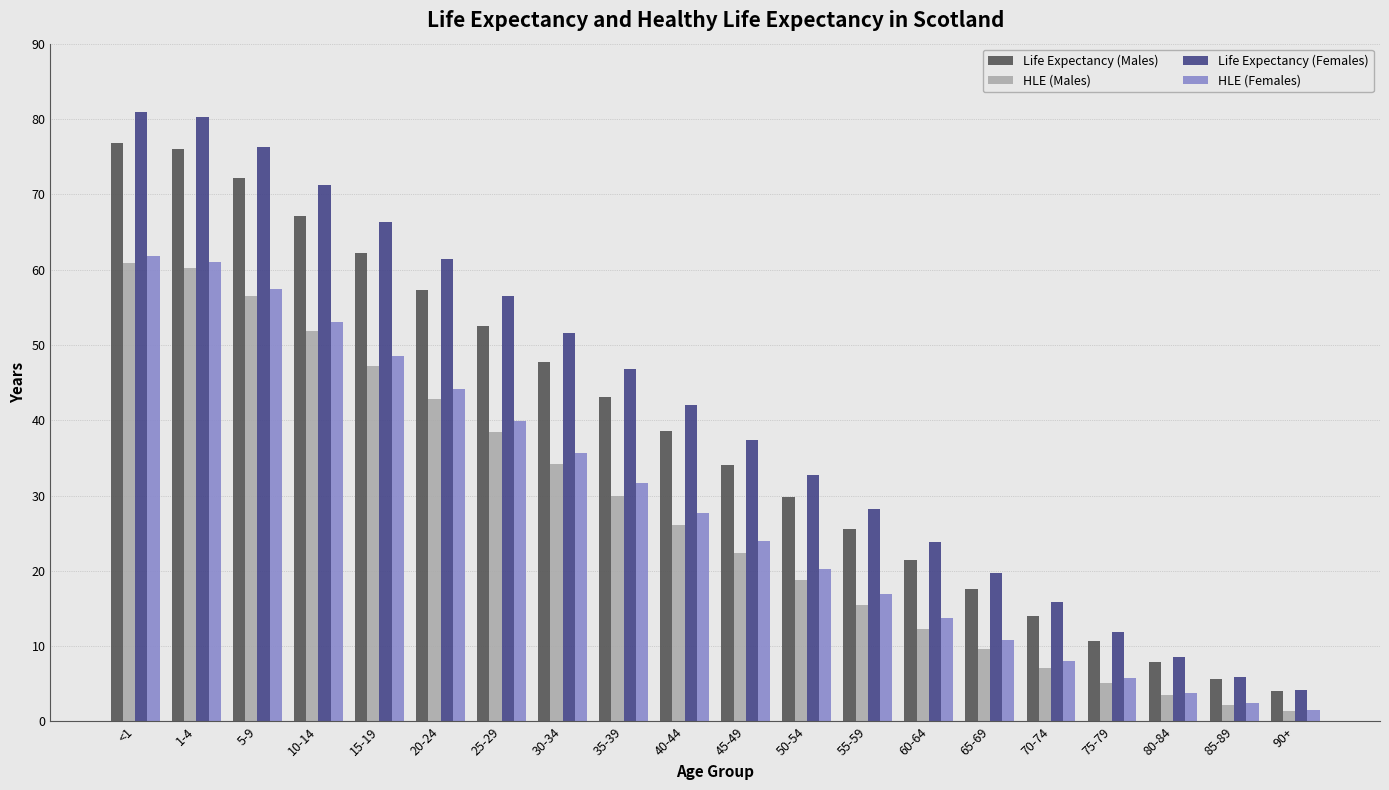

What position from the left is 5-9?

3